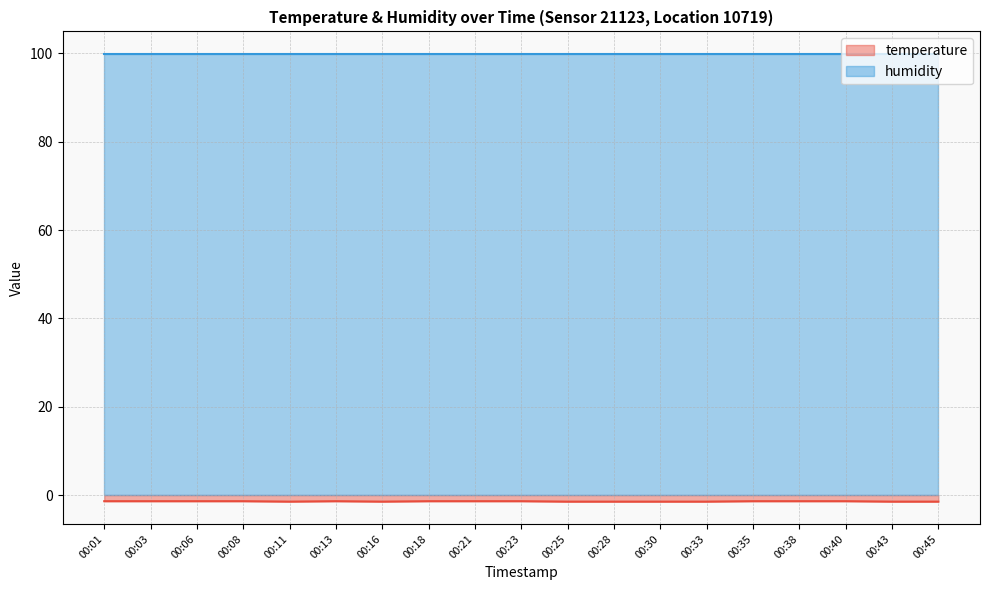

What is the value of the 18th point from the left?

-1.5